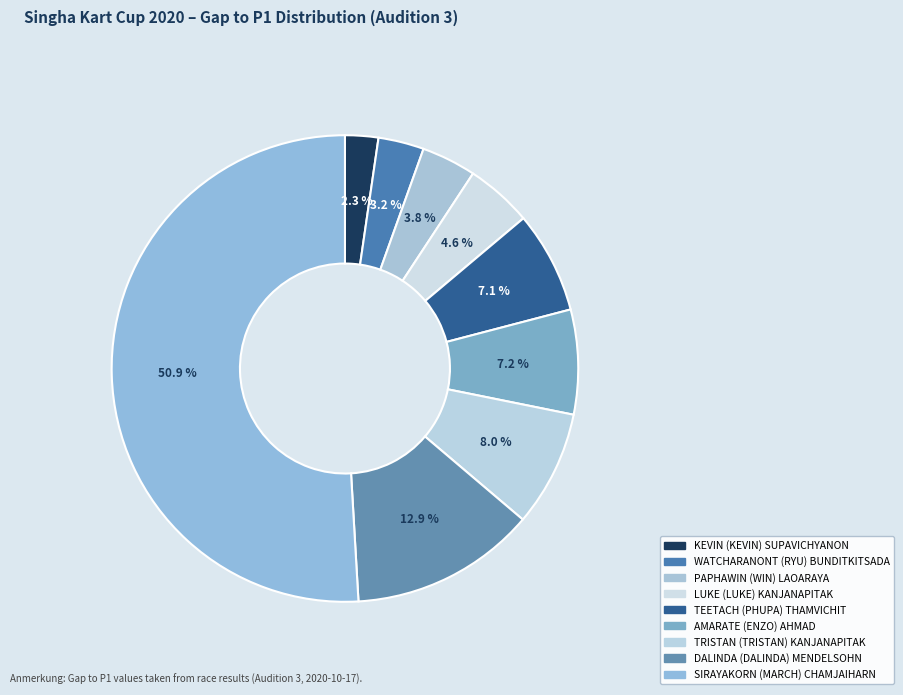

What percentage is NOT represented by SIRAYAKORN (MARCH) CHAMJAIHARN?

49.1%